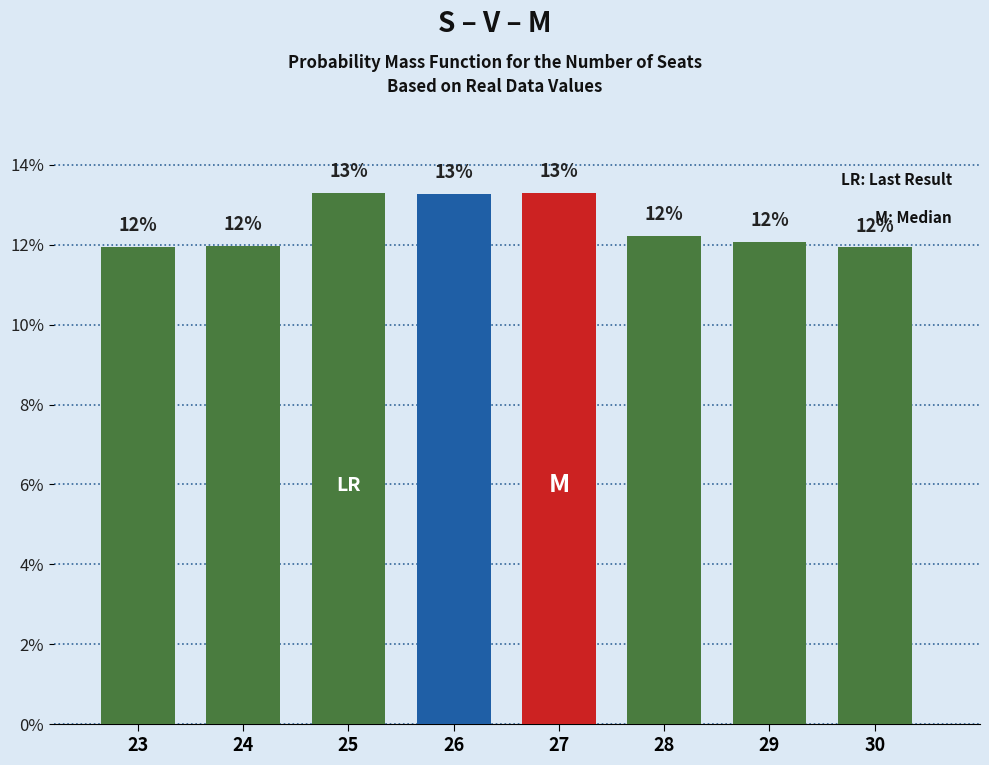

What is the ratio of the value at 29 to the value at 30?

1.0